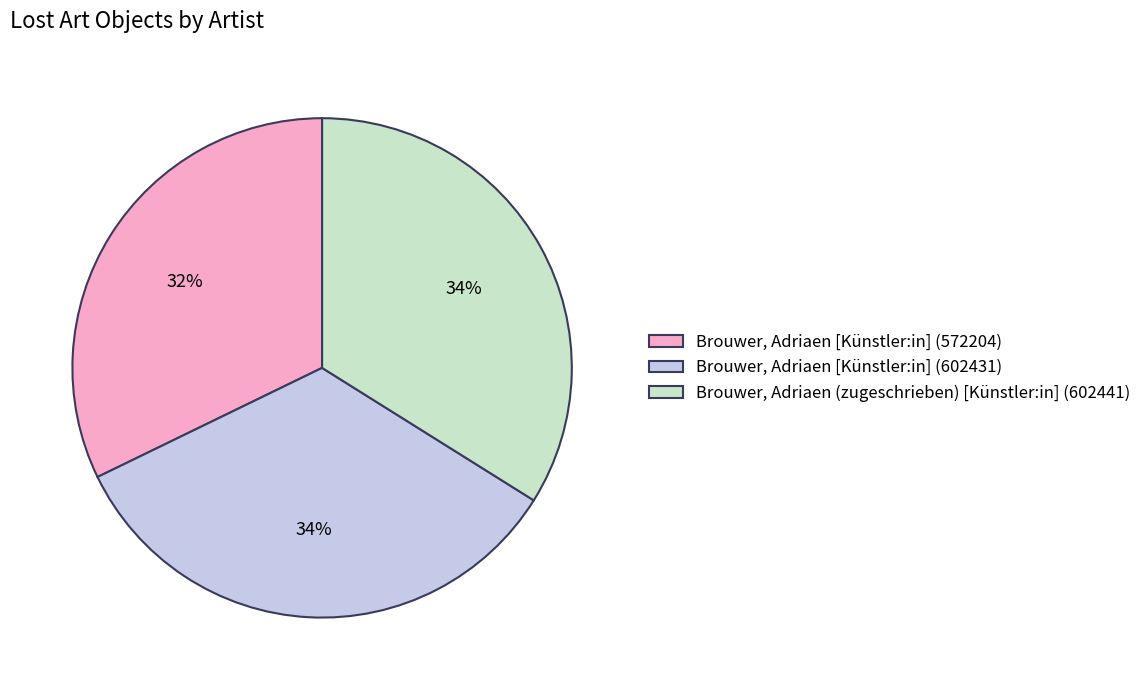

To the nearest percent, what portion does Brouwer, Adriaen [Künstler:in] (602431) represent?

34%